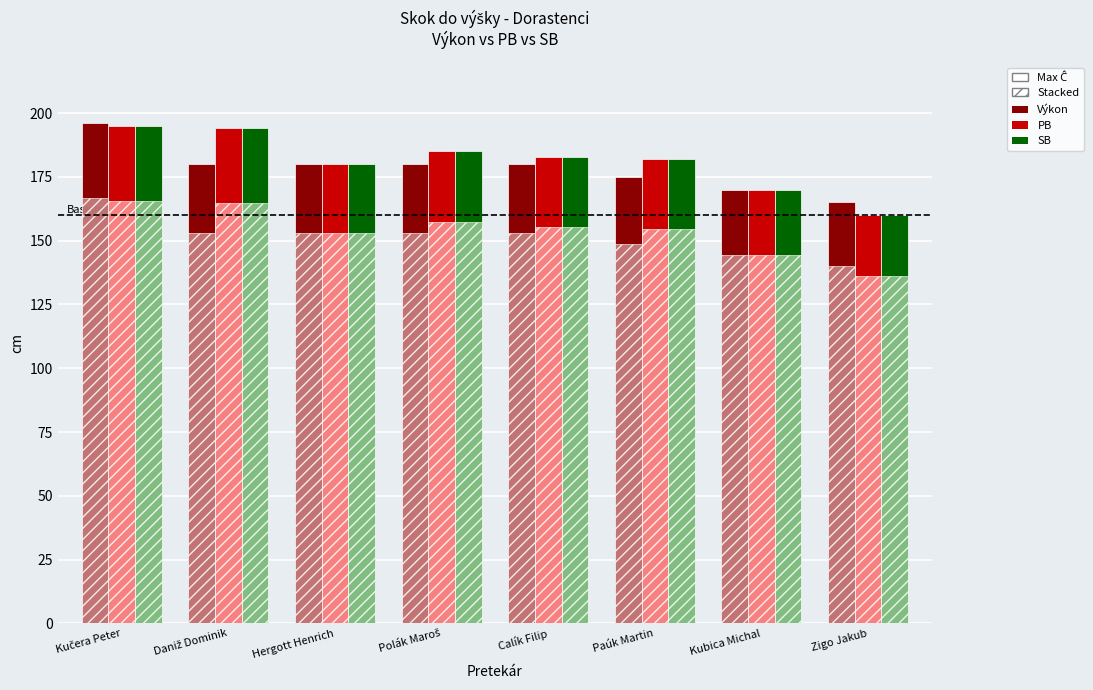

What is the minimum value shown in the chart?

136.0